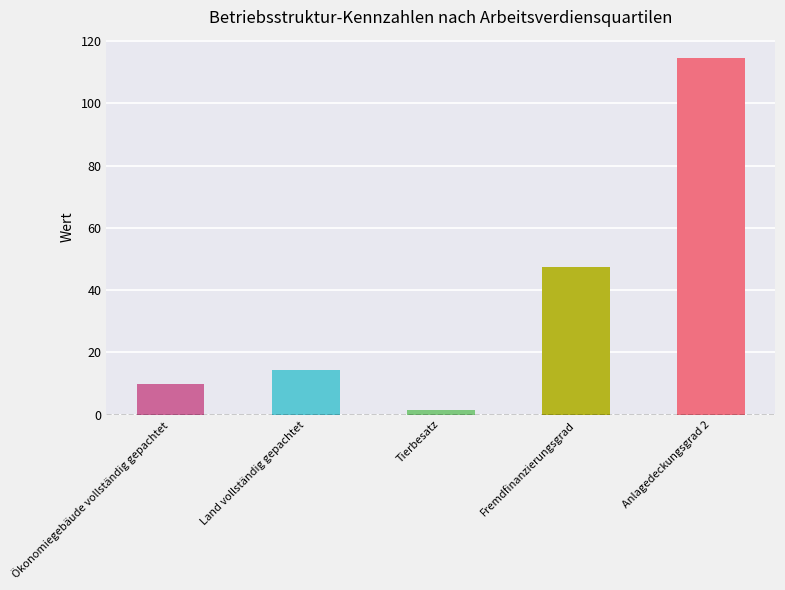

How many bars are there in total?

5